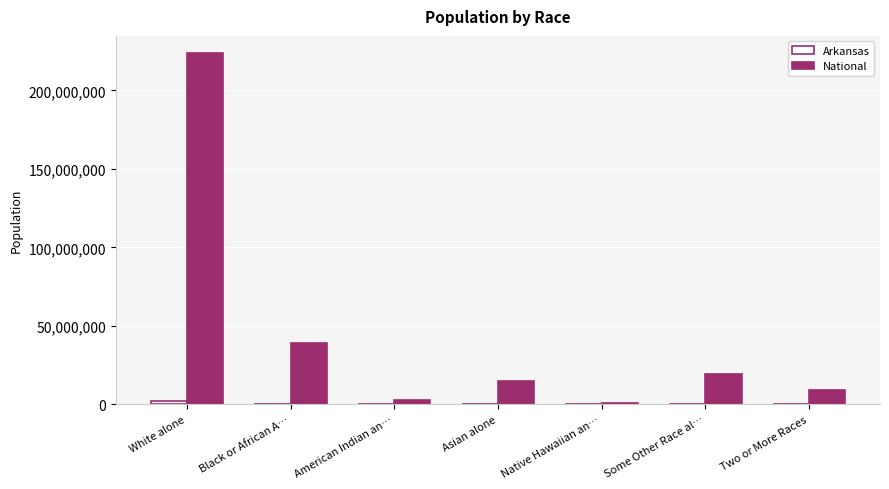

Which series has the largest total across all categories?

National